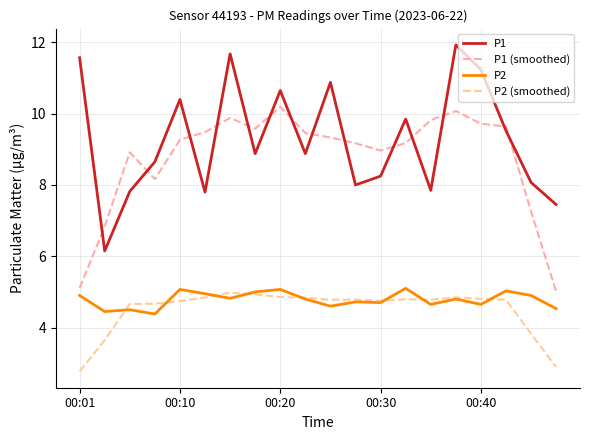

How many lines are shown in the chart?

4